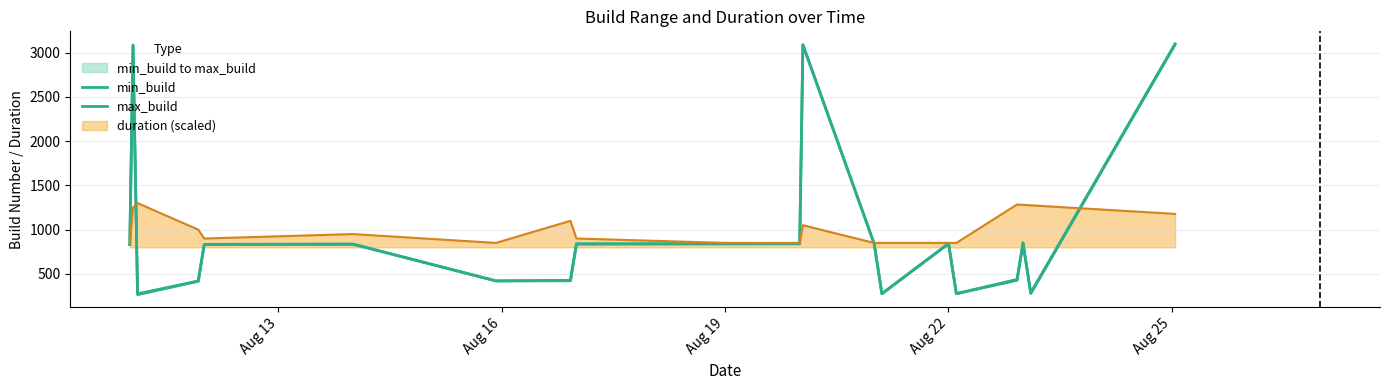

What is the lowest value of the duration (scaled) series?

850.0